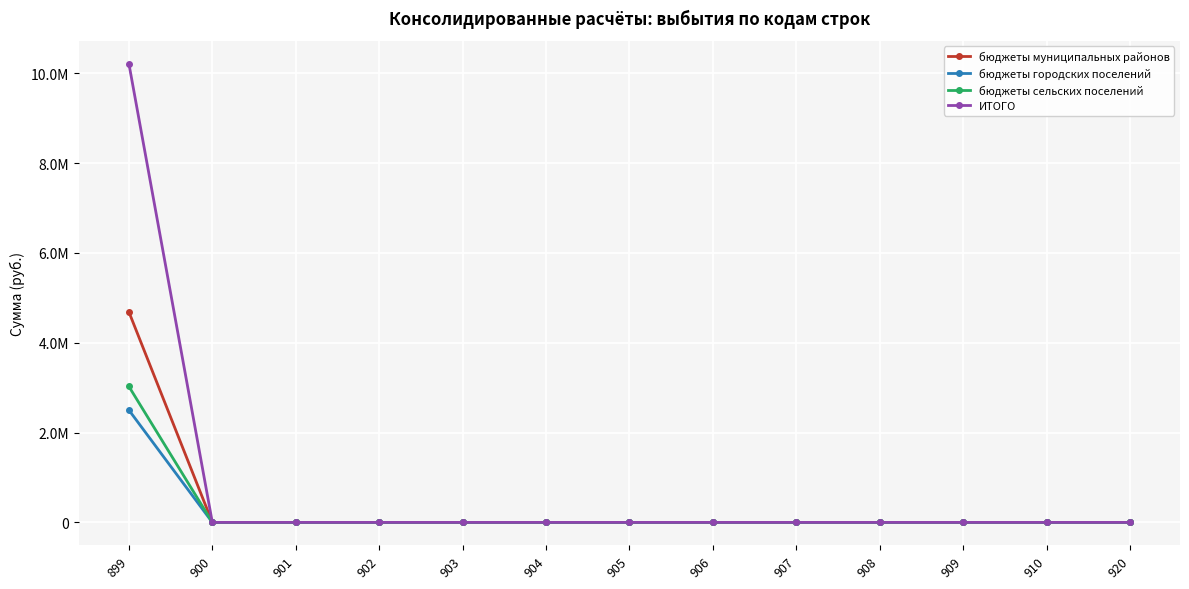

True or false: бюджеты городских поселений and бюджеты муниципальных районов intersect in this chart.

False